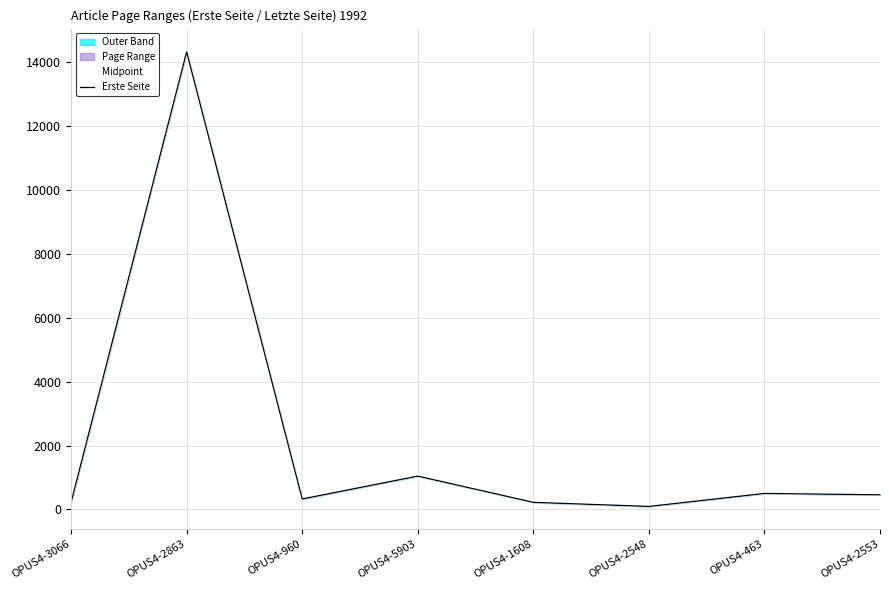

Rank the series at OPUS4-3066 from lowest to highest value.

Midpoint, Erste Seite